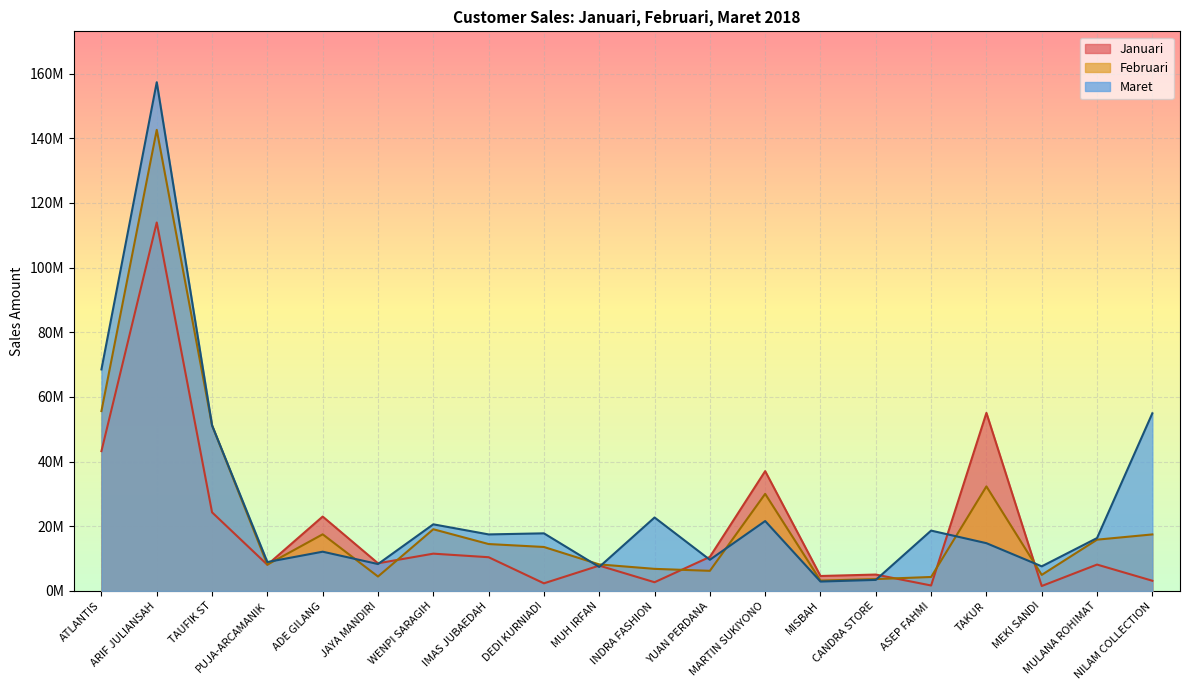

List the series in order of their overall mean, highest first.

Maret, Februari, Januari